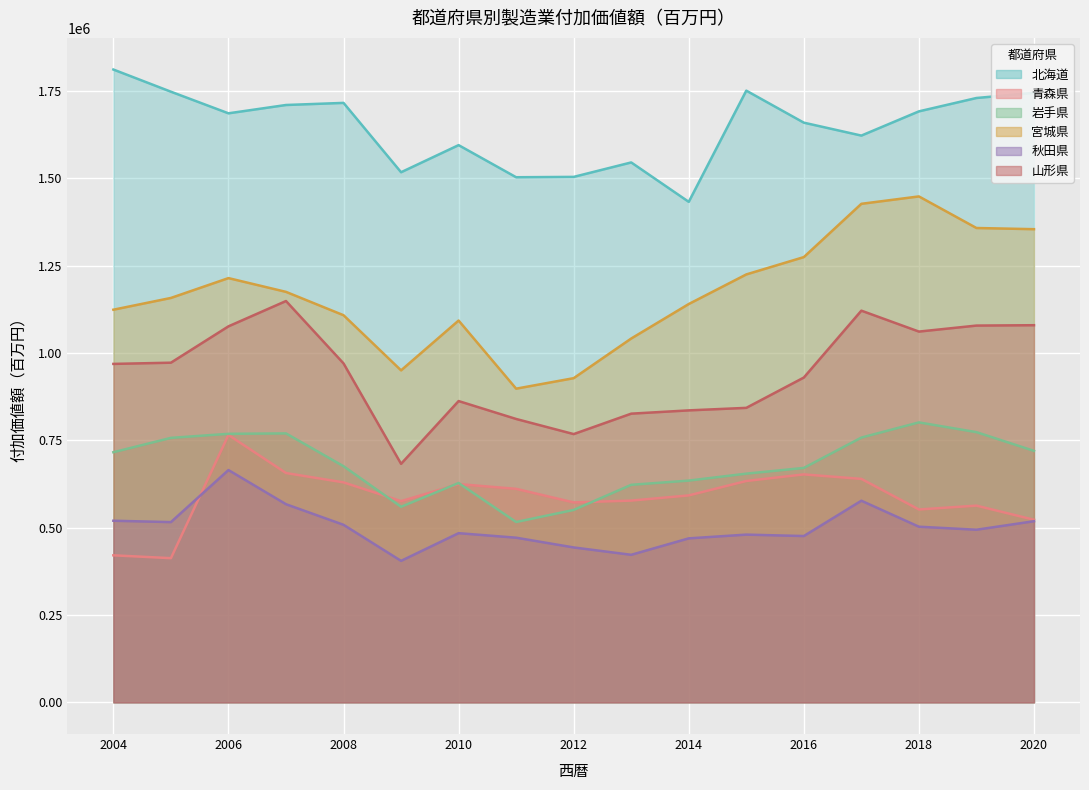

Count the number of categories in the chart.

17